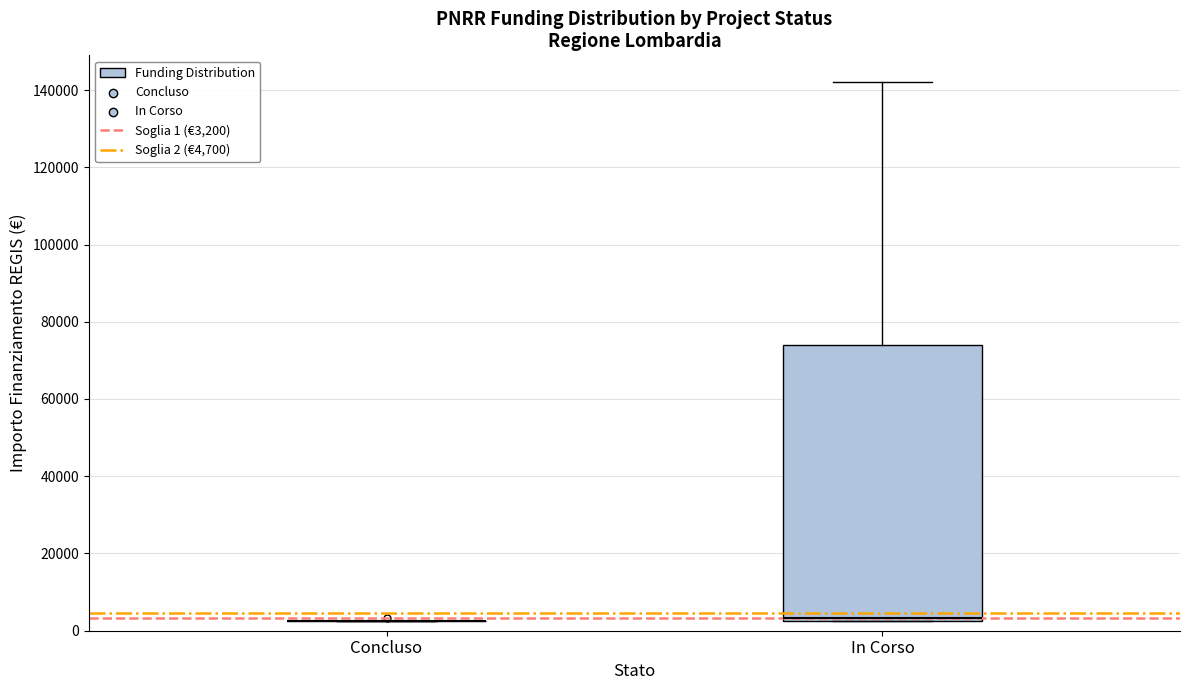

Which box is the tallest, from its lower edge to its upper edge?

In Corso